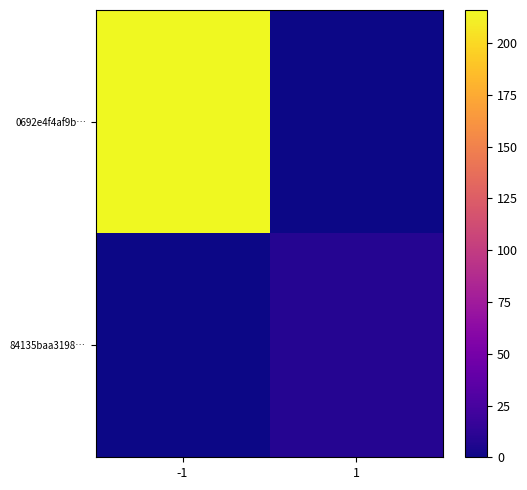

Reading left to right, transcribe all the data shown in this chart.

0692e4f4af9b…: -1=216	1=0
84135baa3198…: -1=0	1=9